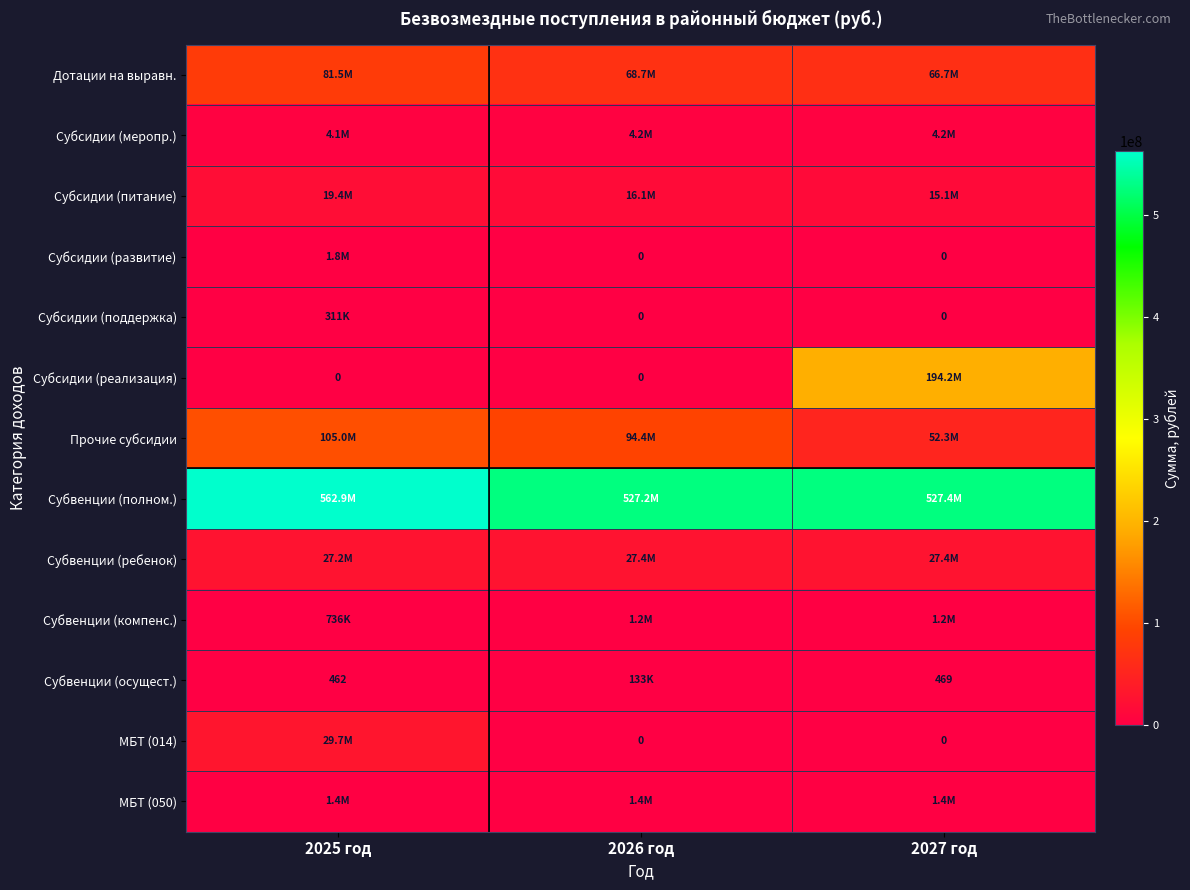

Which series has the largest total across all categories?

Субвенции (полном.)